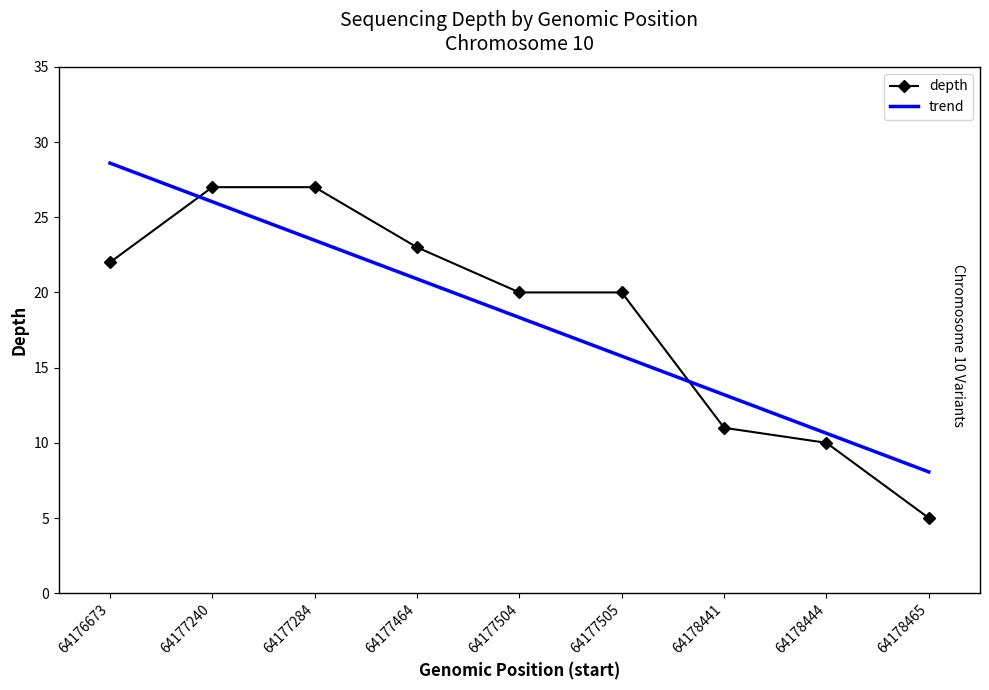

Where do trend and depth first cross each other?

64176673 and 64177240